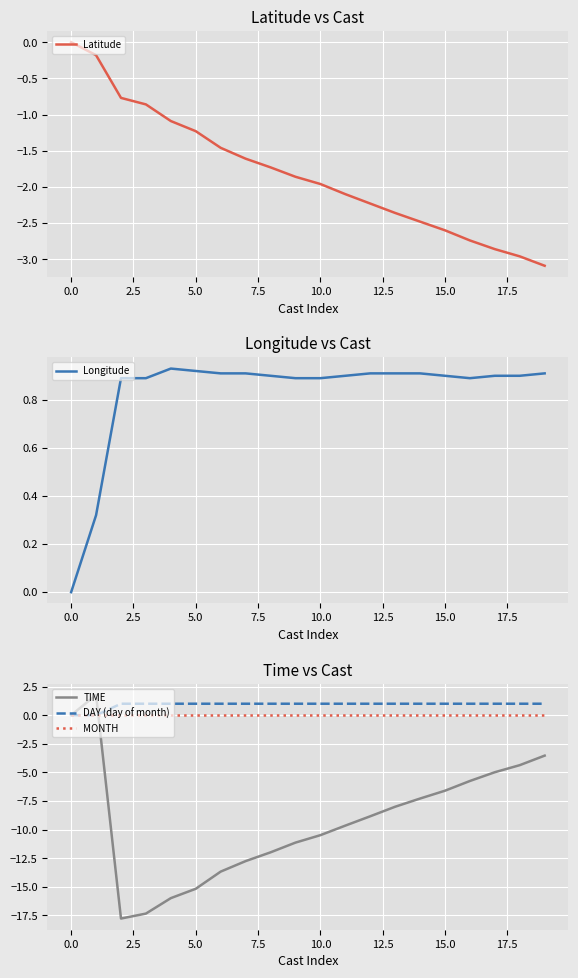

The value of Longitude at 10.0 is 0.9. True or false?

True